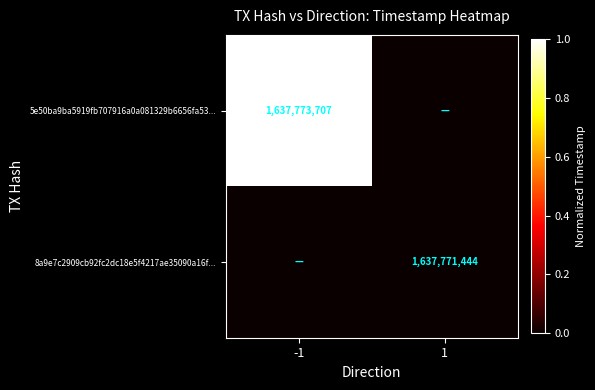

True or false: 8a9e7c2909cb92fc2dc18e5f4217ae35090a16f... has a value of 1637771444 at 1.

True